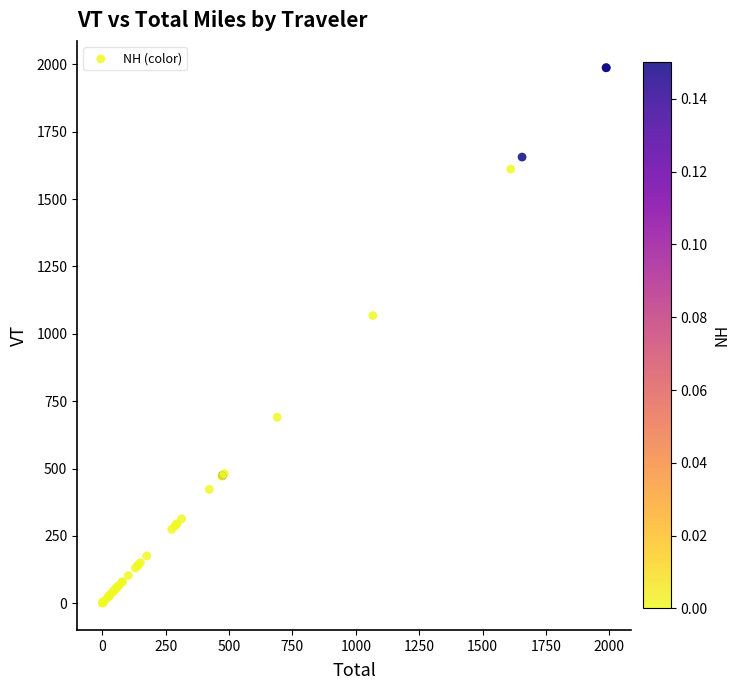

What Y value in the scatter plot is closest to 993?

1067.6